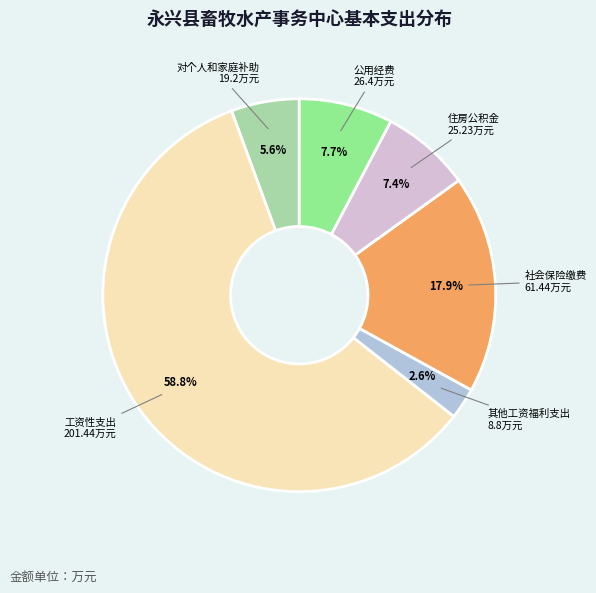

Is there any slice that represents more than half of the pie?

Yes